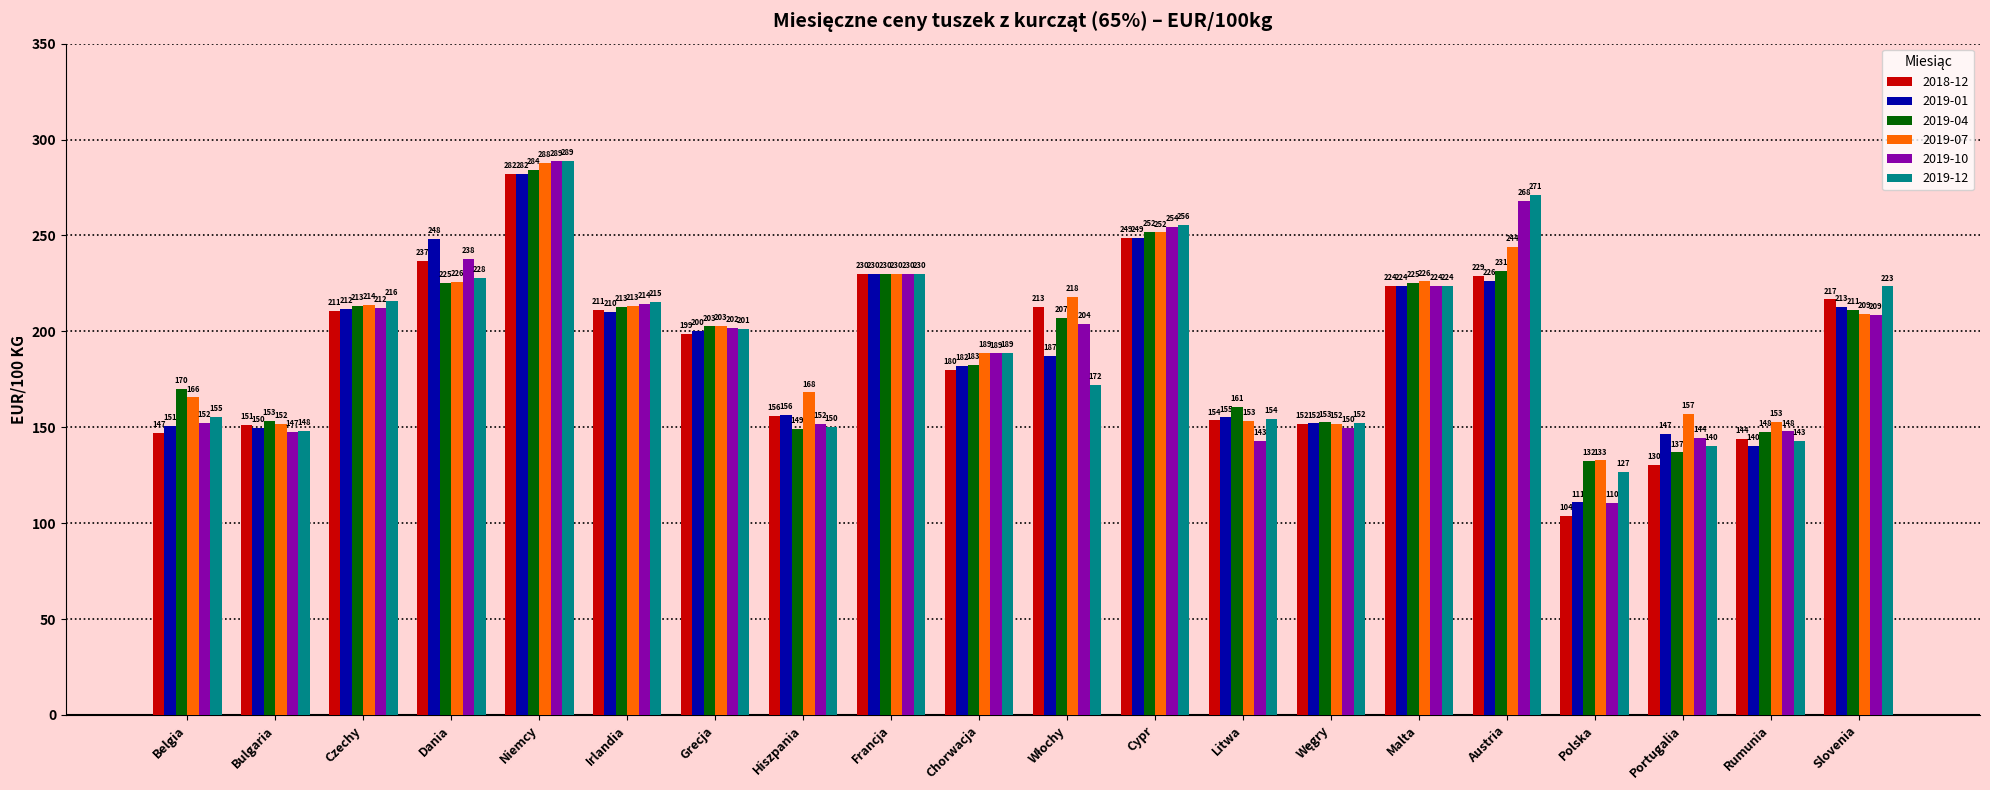

At which category does the chart reach its peak across all series?

Niemcy